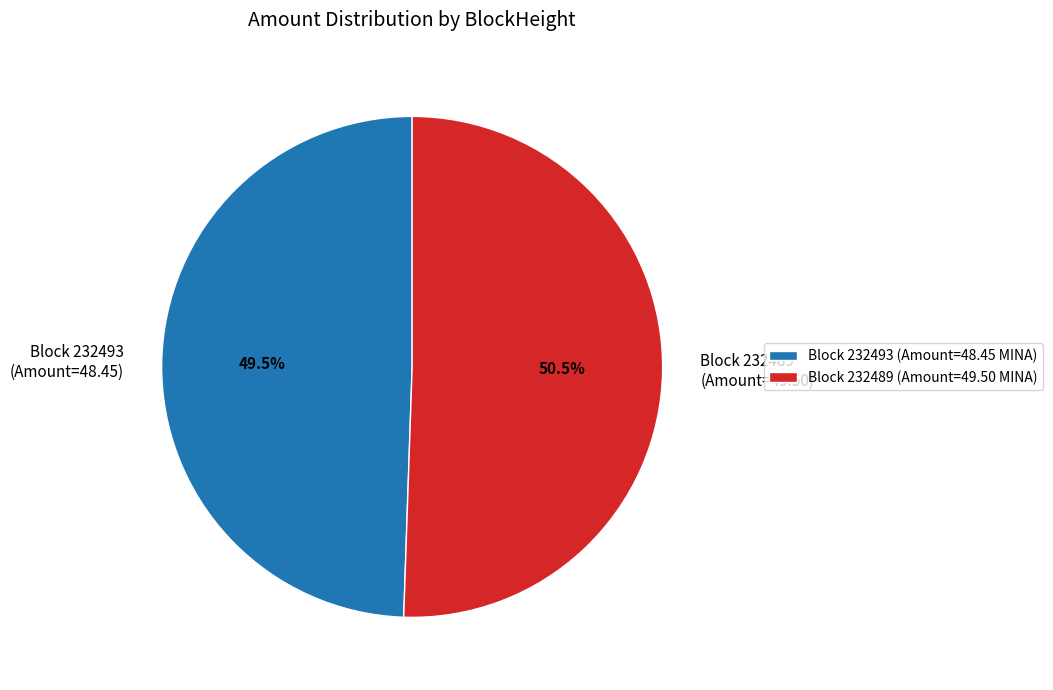

Which has a higher value, Block 232493 (Amount=48.45) or Block 232489 (Amount=49.50)?

Block 232489 (Amount=49.50)